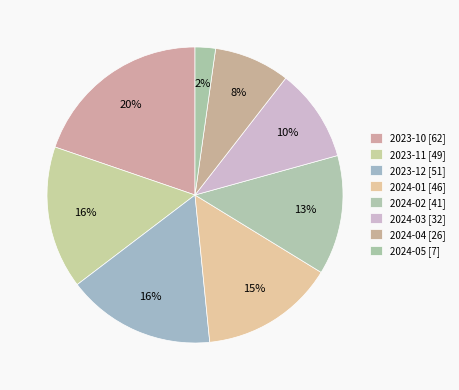

What is the change in value from 2024-02 to 2024-04?

-15